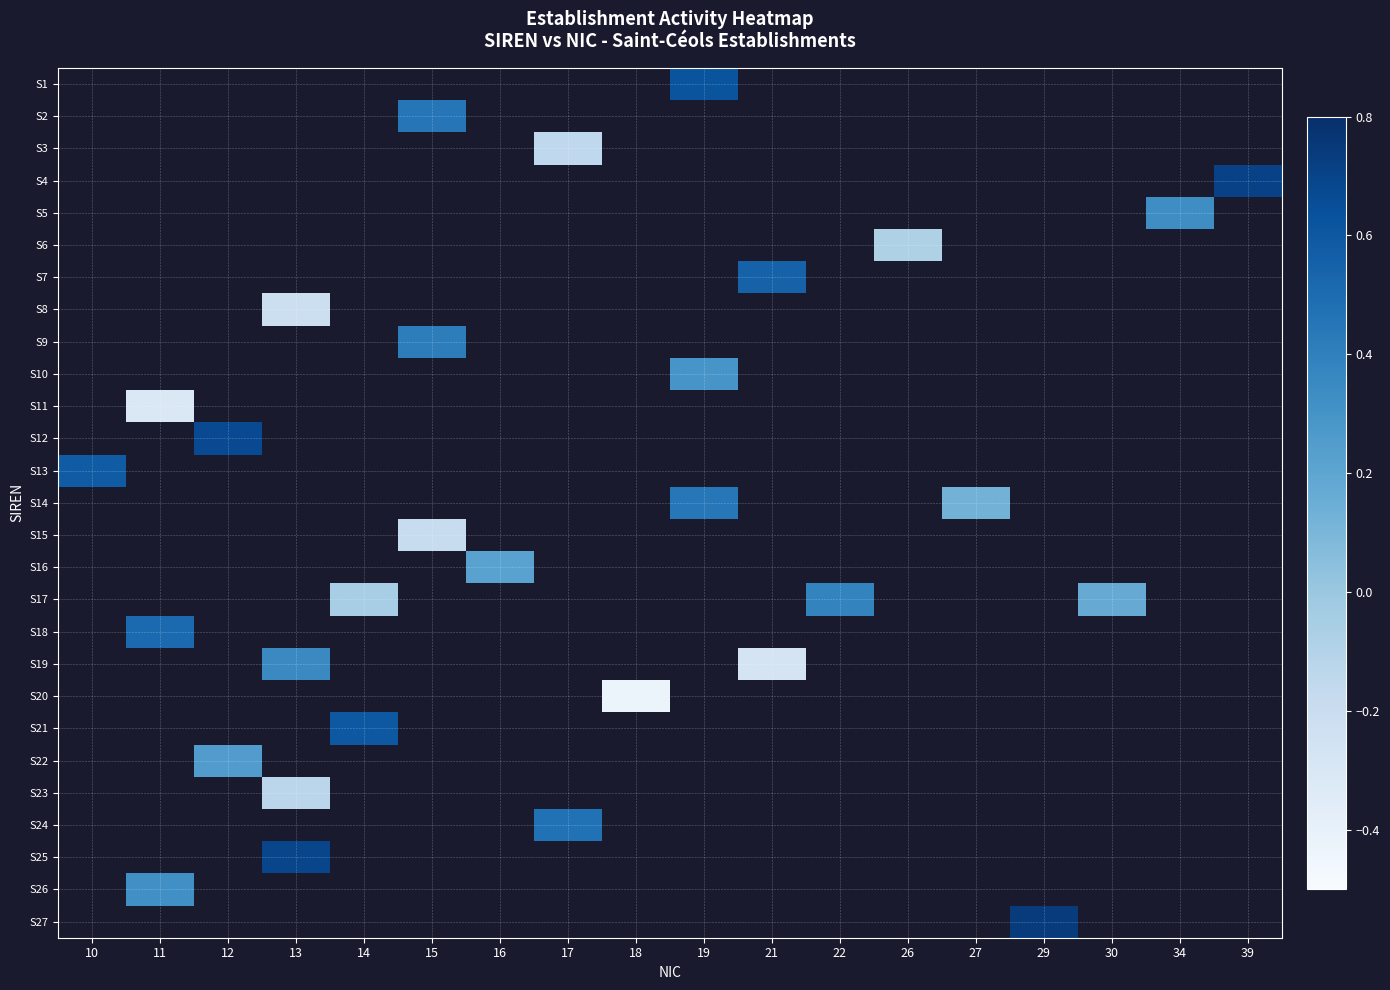

Which label corresponds to the largest value in the chart?

29